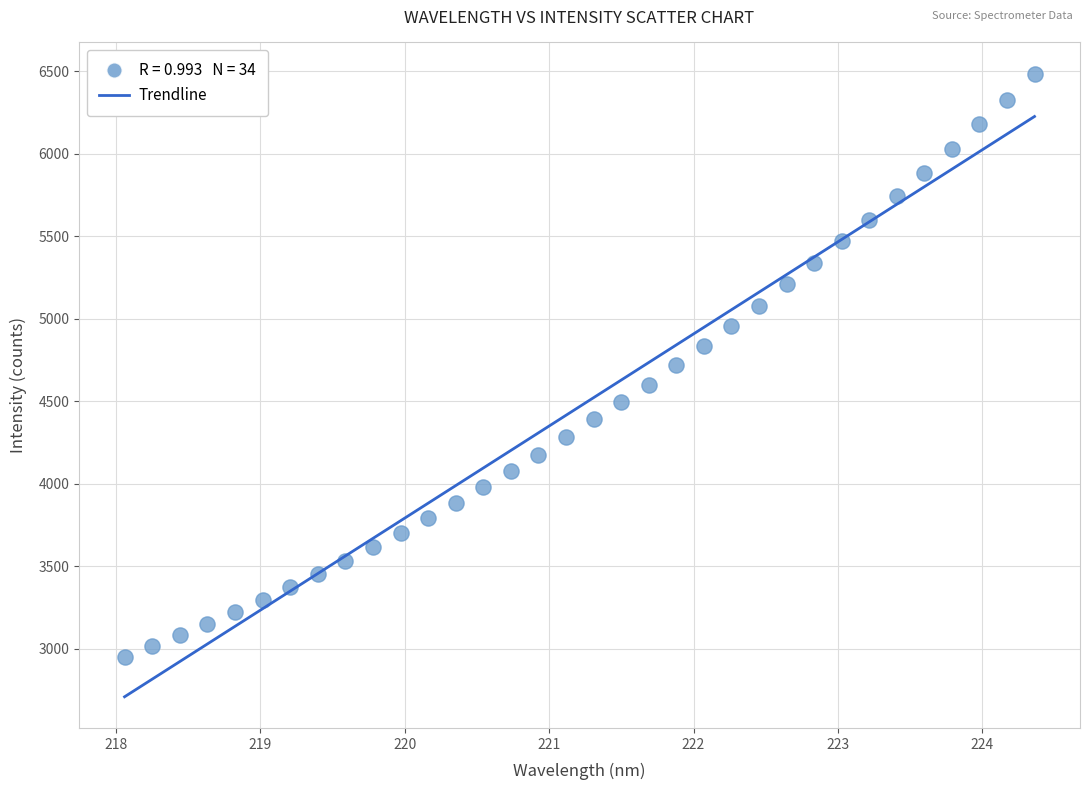

What is the range of Y values (max minus min)?

3533.7